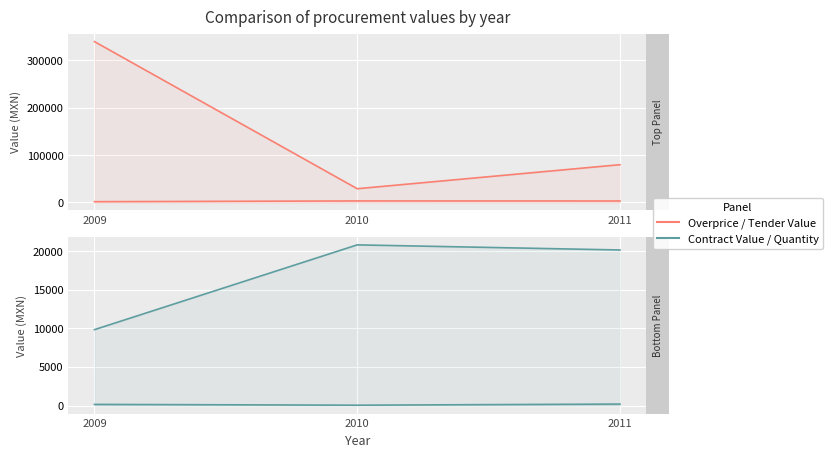

What is the difference between the maximum and second lowest values in the Contract Item Value (MXN) series?

661.2